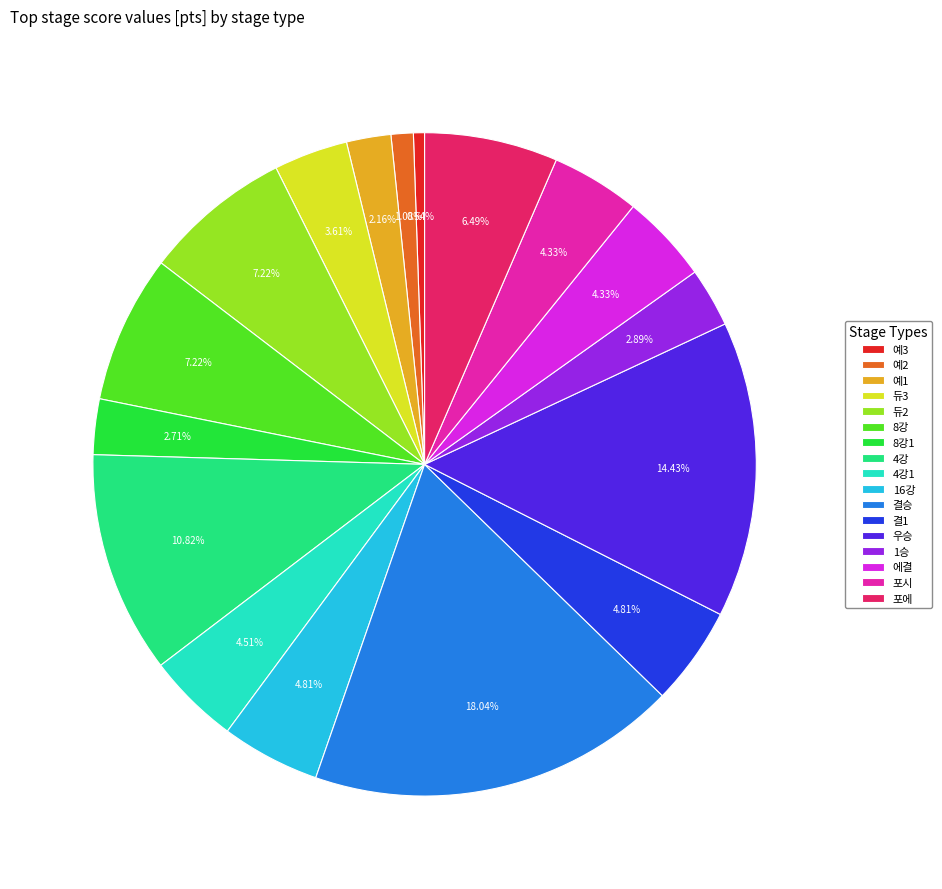

Approximately how many times larger is the value at 1승 compared to 예1?

1.3